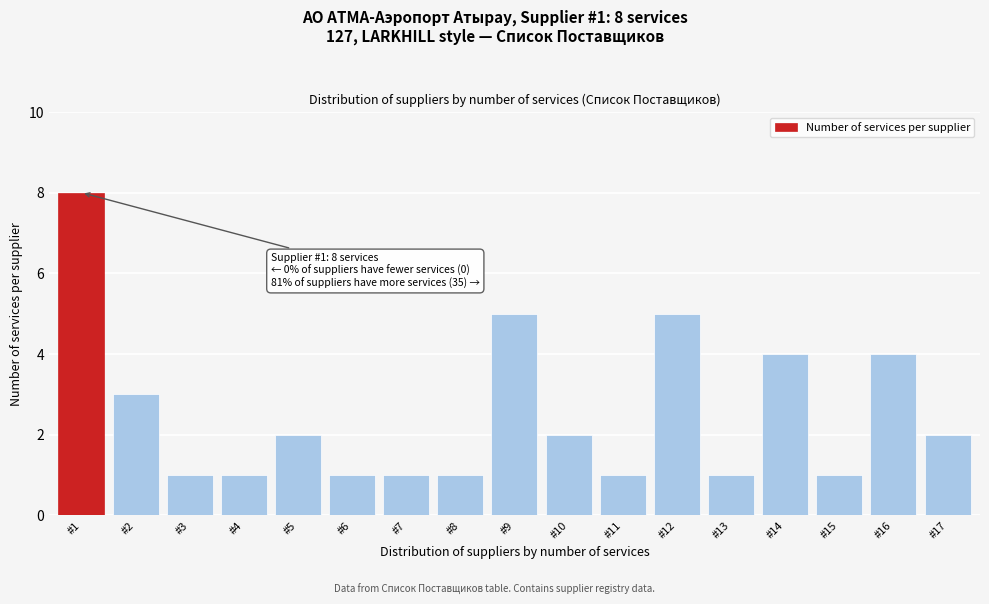

Reading left to right, extract all data points from this chart.

#1=8	#2=3	#3=1	#4=1	#5=2	#6=1	#7=1	#8=1	#9=5	#10=2	#11=1	#12=5	#13=1	#14=4	#15=1	#16=4	#17=2